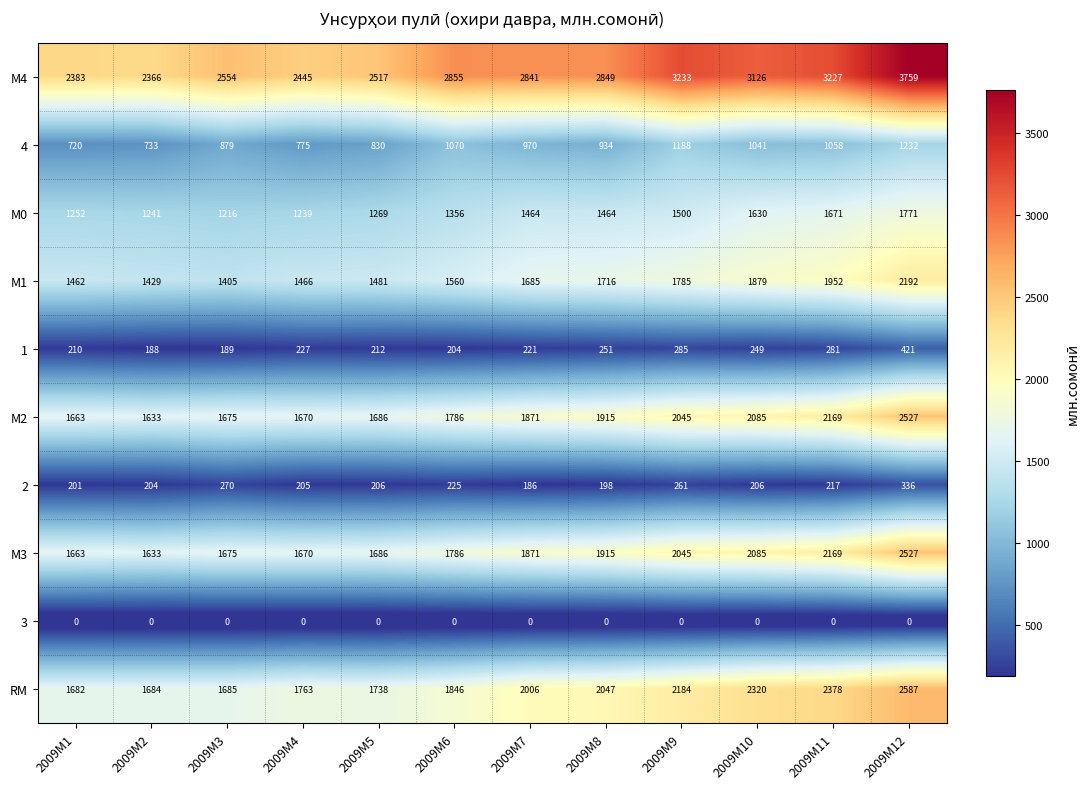

Which series has the widest spread of values?

М4